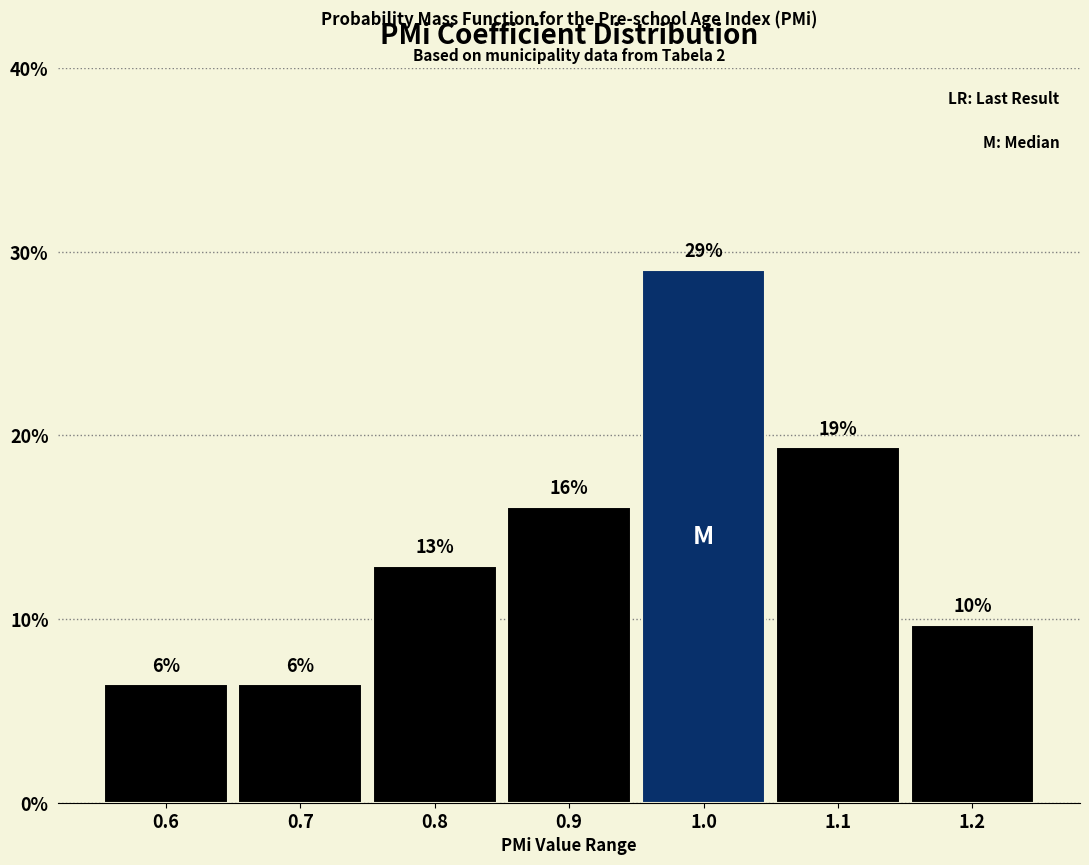

Are the bars horizontal?

No